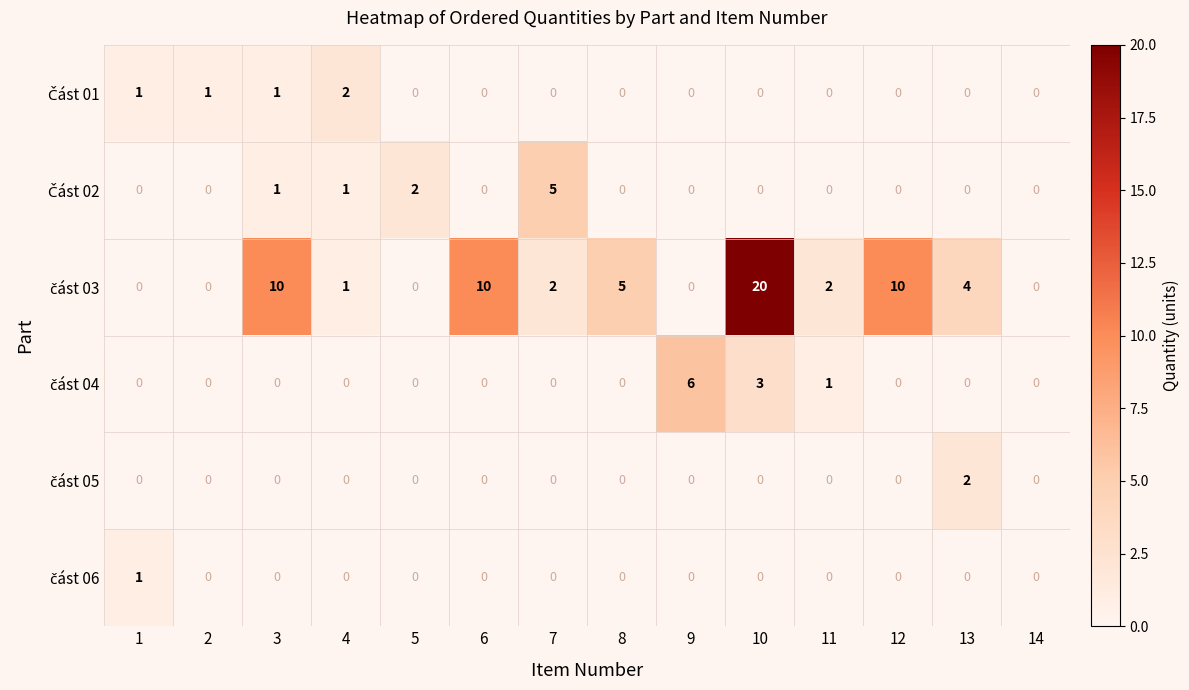

Which category has the highest value across all series?

10